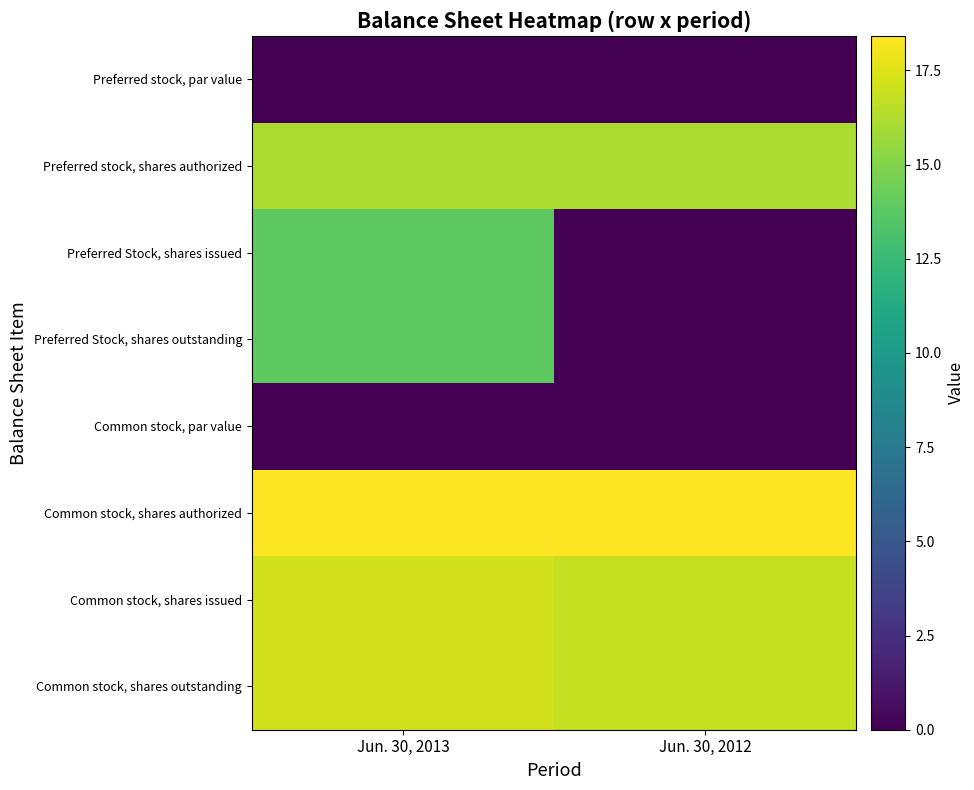

Reading right to left, what are all the values shown in this chart?

Preferred stock, par value: Jun. 30, 2012=0.0	Jun. 30, 2013=0.0
Preferred stock, shares authorized: Jun. 30, 2012=16.1	Jun. 30, 2013=16.1
Preferred Stock, shares issued: Jun. 30, 2012=0.0	Jun. 30, 2013=13.8
Preferred Stock, shares outstanding: Jun. 30, 2012=0.0	Jun. 30, 2013=13.8
Common stock, par value: Jun. 30, 2012=0.0	Jun. 30, 2013=0.0
Common stock, shares authorized: Jun. 30, 2012=18.4	Jun. 30, 2013=18.4
Common stock, shares issued: Jun. 30, 2012=16.8	Jun. 30, 2013=17.2
Common stock, shares outstanding: Jun. 30, 2012=16.8	Jun. 30, 2013=17.2